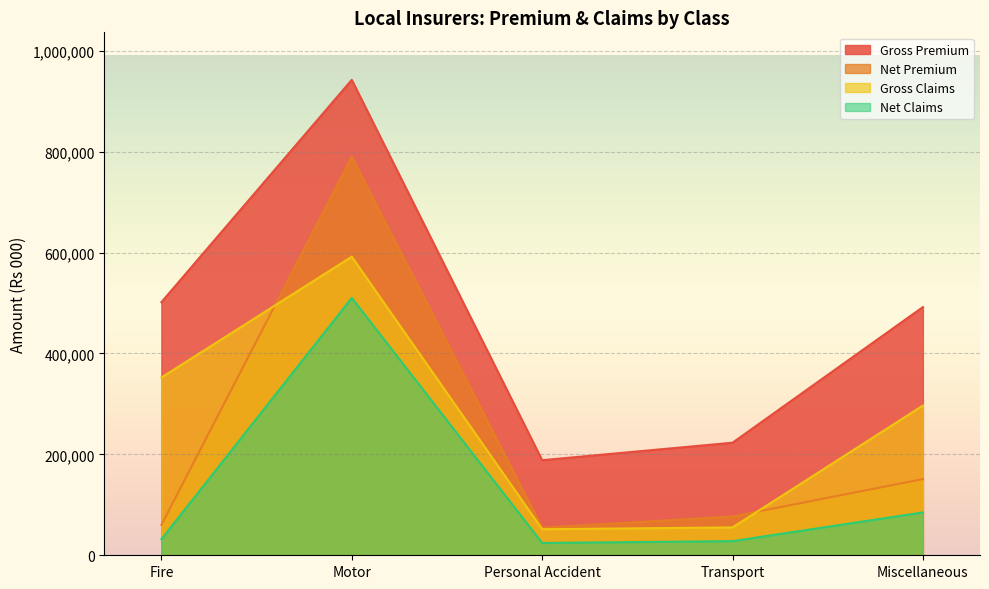

Rank the series at Personal Accident from lowest to highest value.

Net Claims, Gross Claims, Net Premium, Gross Premium